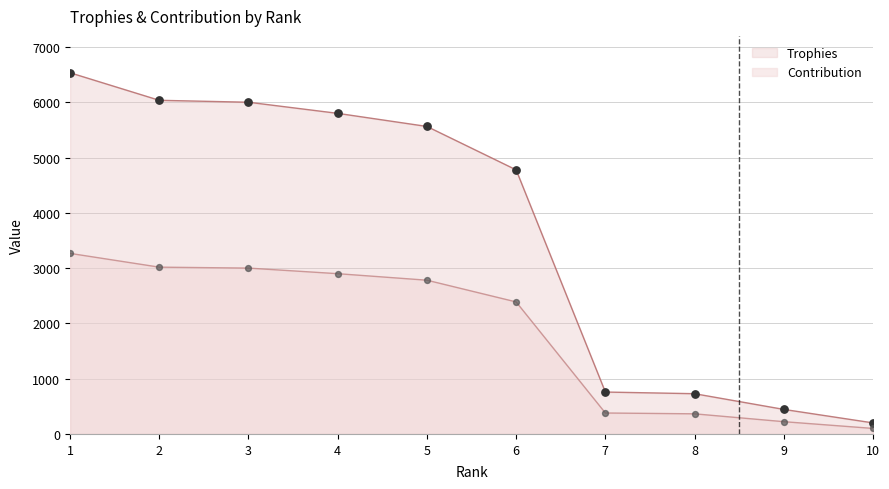

Which series has the largest total across all categories?

Trophies